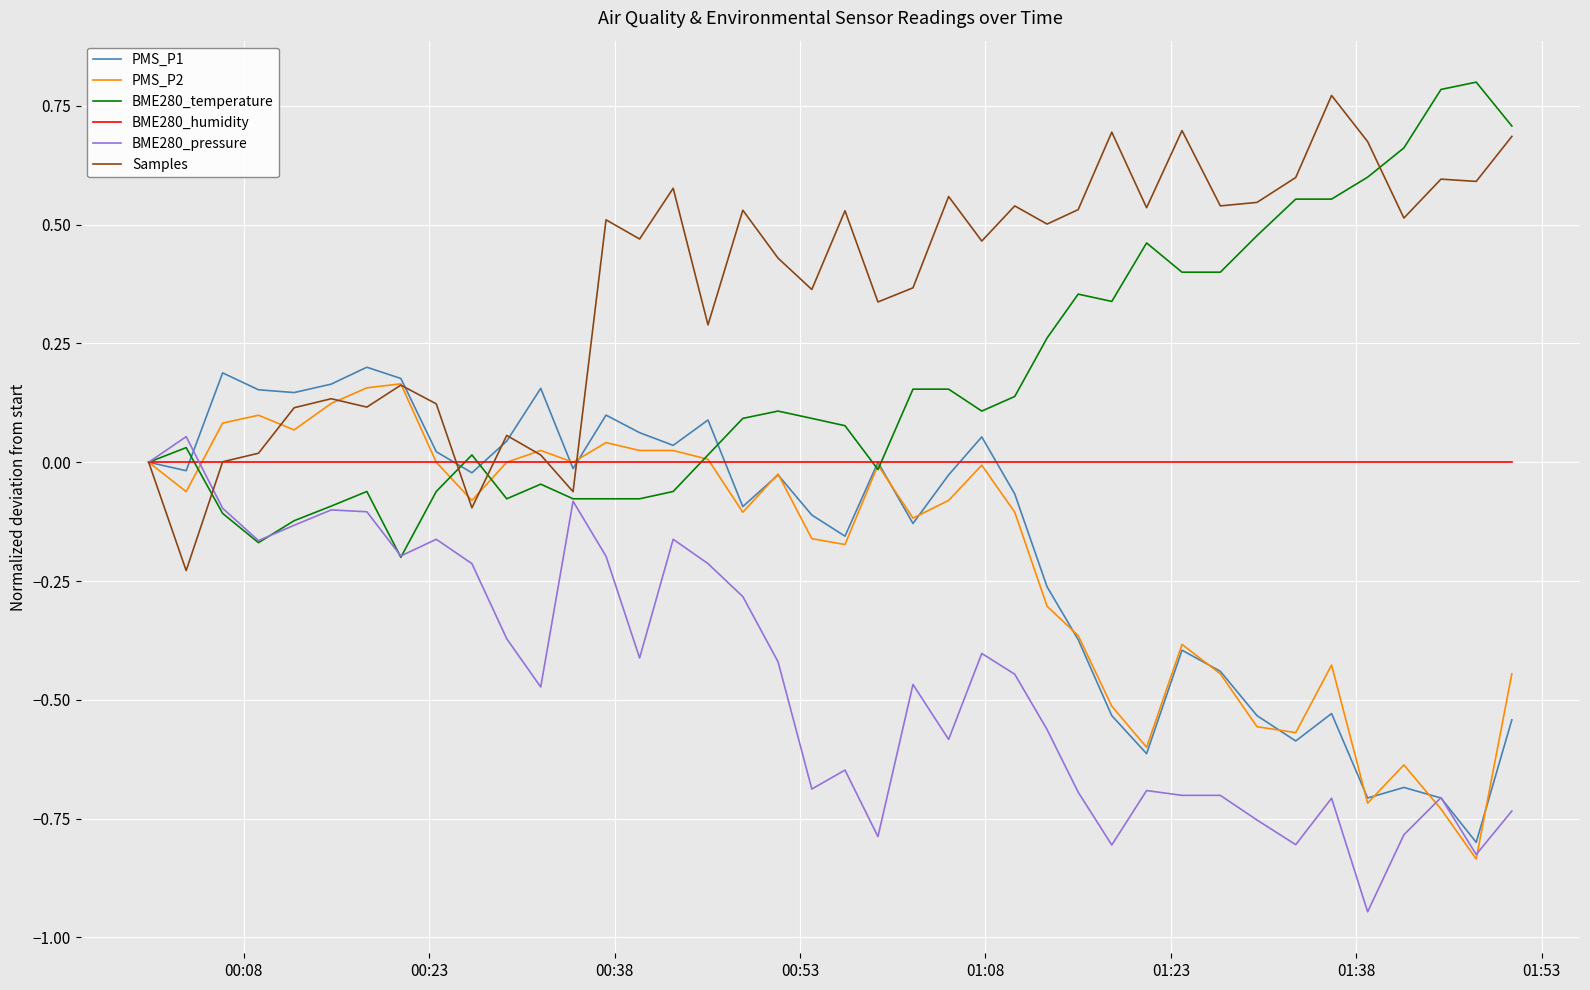

Which series has the largest total across all categories?

Samples